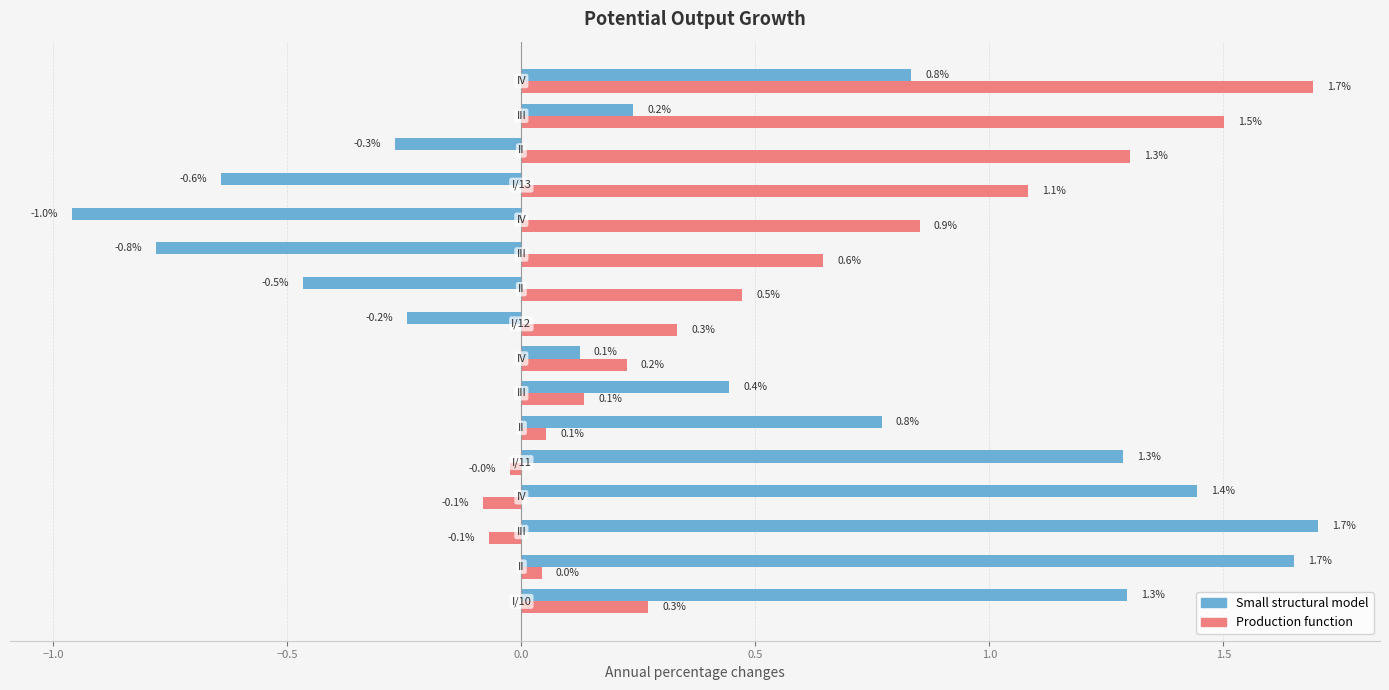

How many values in Small structural model are above zero?

10